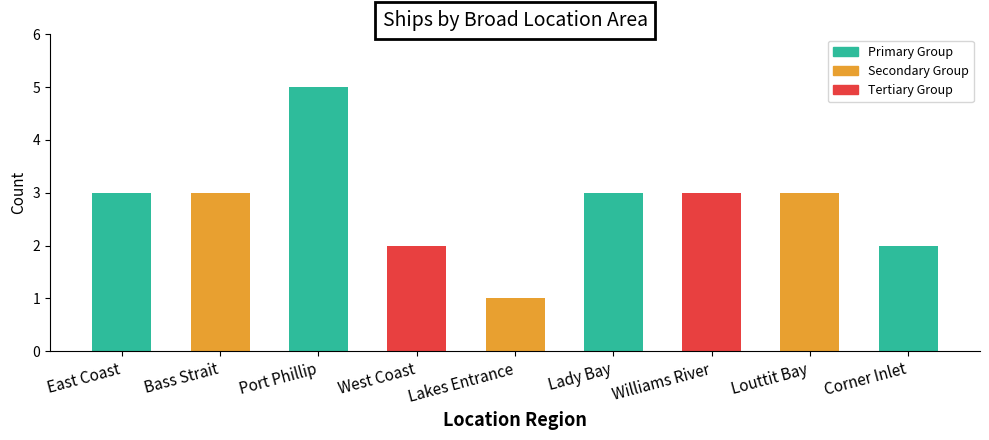

What position from the left is Bass Strait?

2